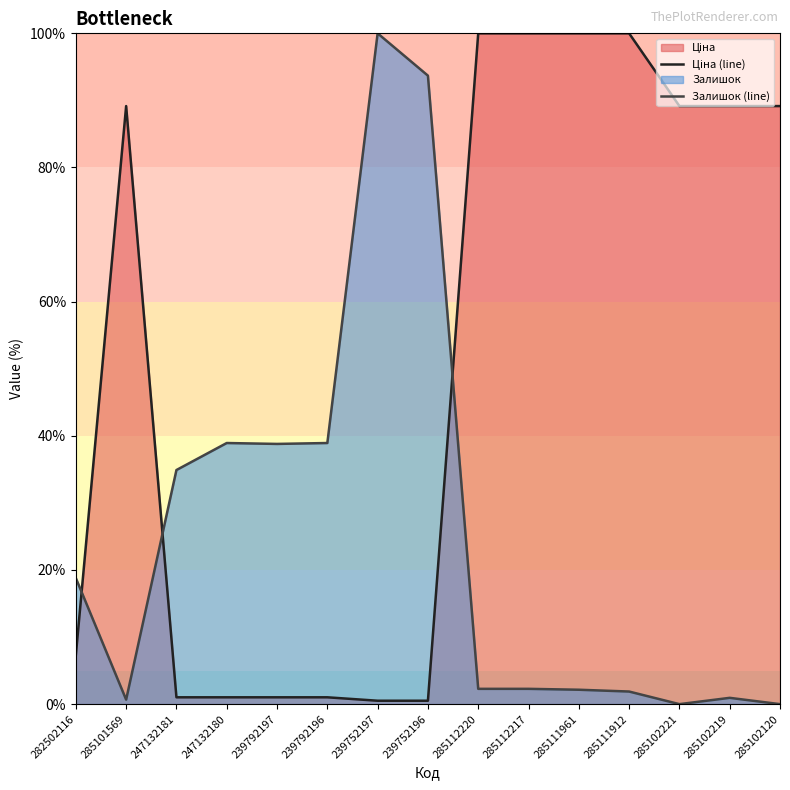

How many data points in Залишок (line) are above 2?

10